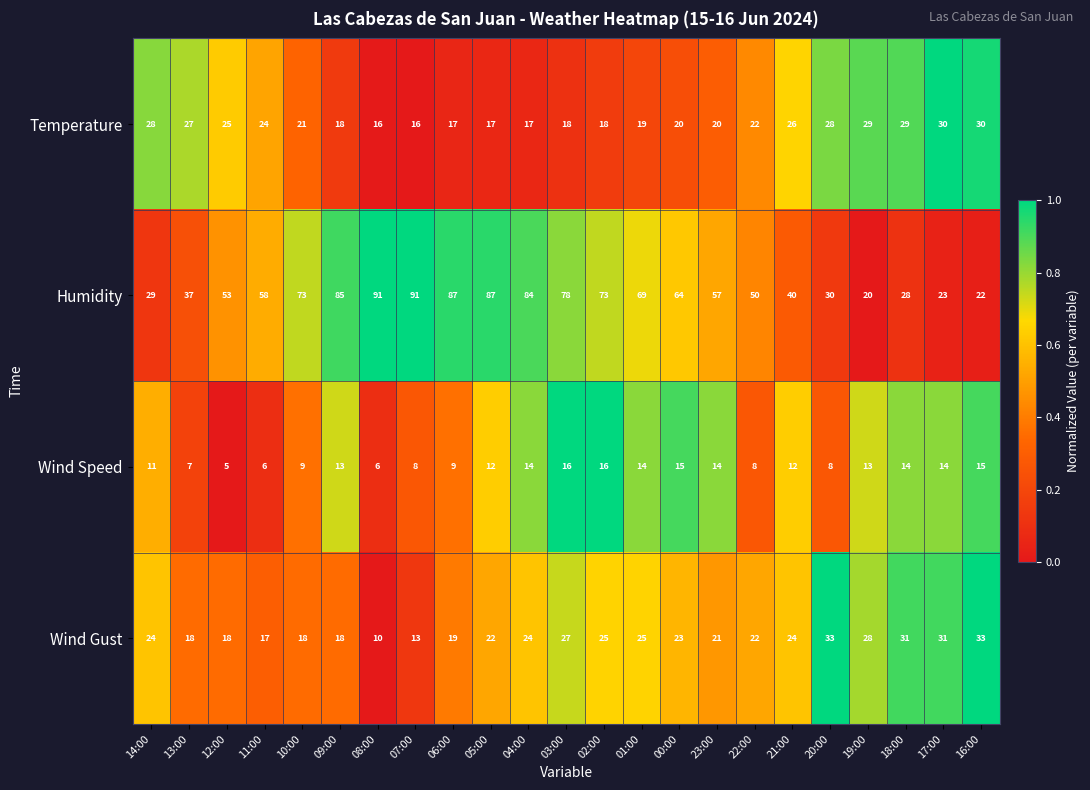

What is the spread (max minus min) of values at 22:00?

42